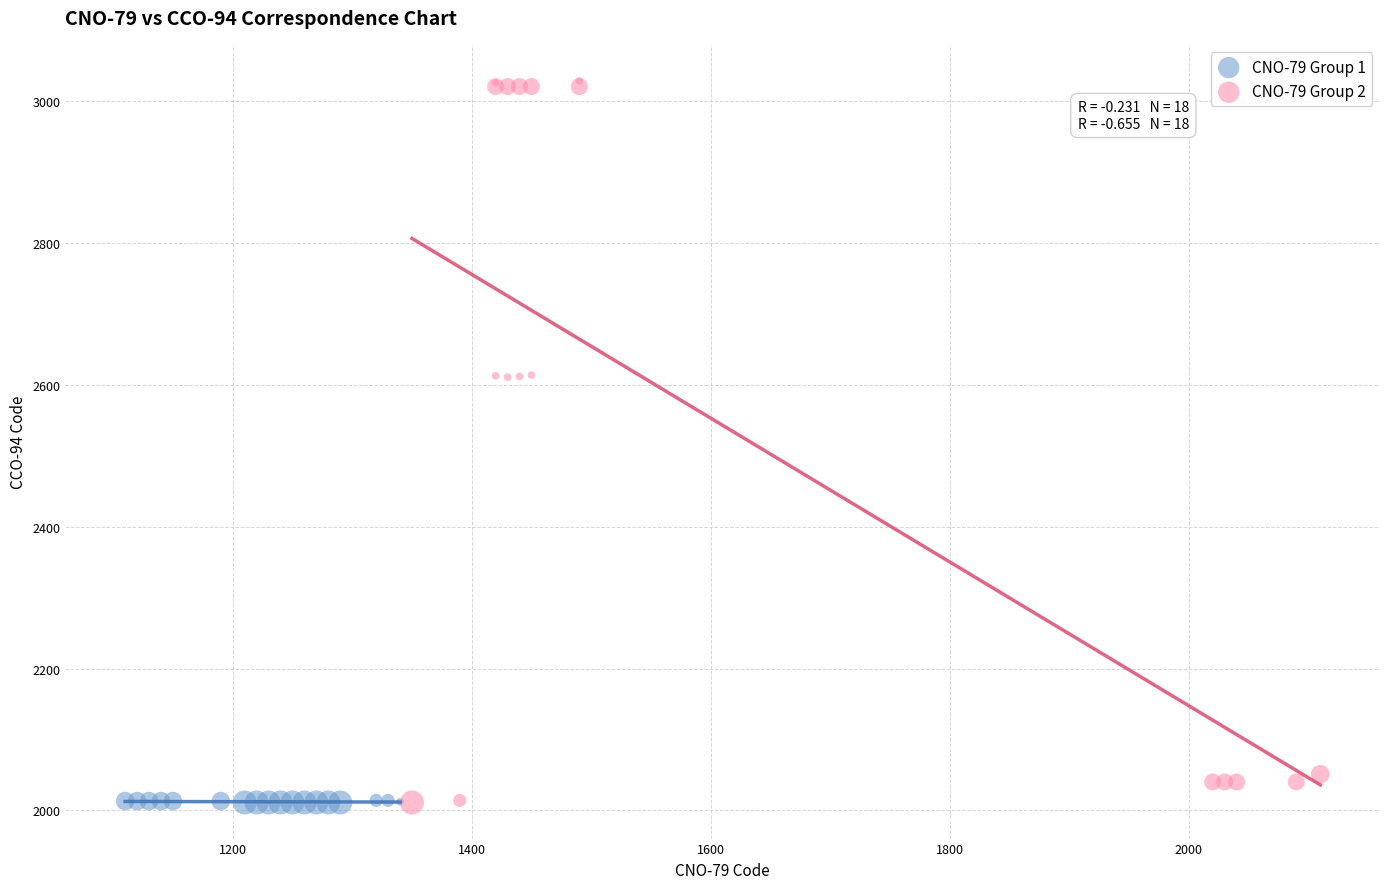

What are all the series names shown in the legend?

CNO-79 Group 1, CNO-79 Group 2